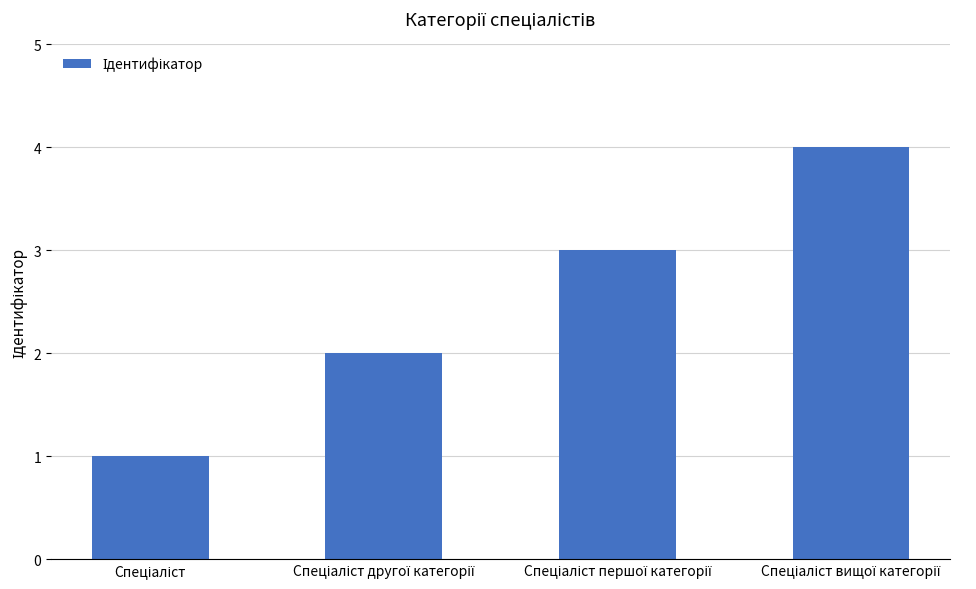

How many bars are there in total?

4